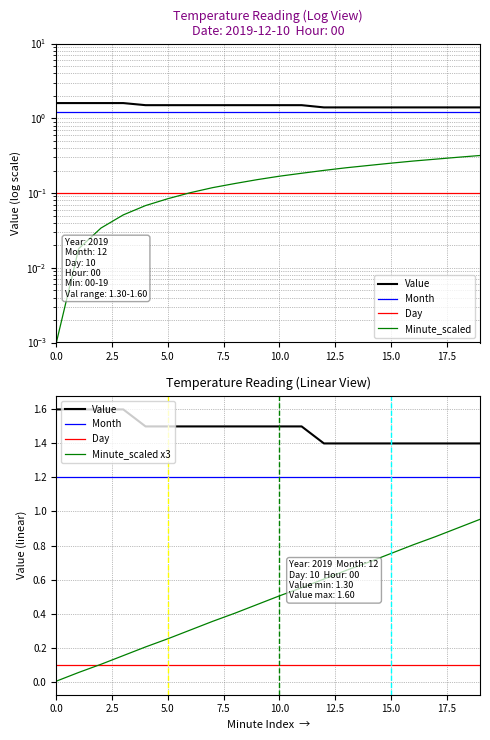

Is this an area chart (filled region under the line)?

No